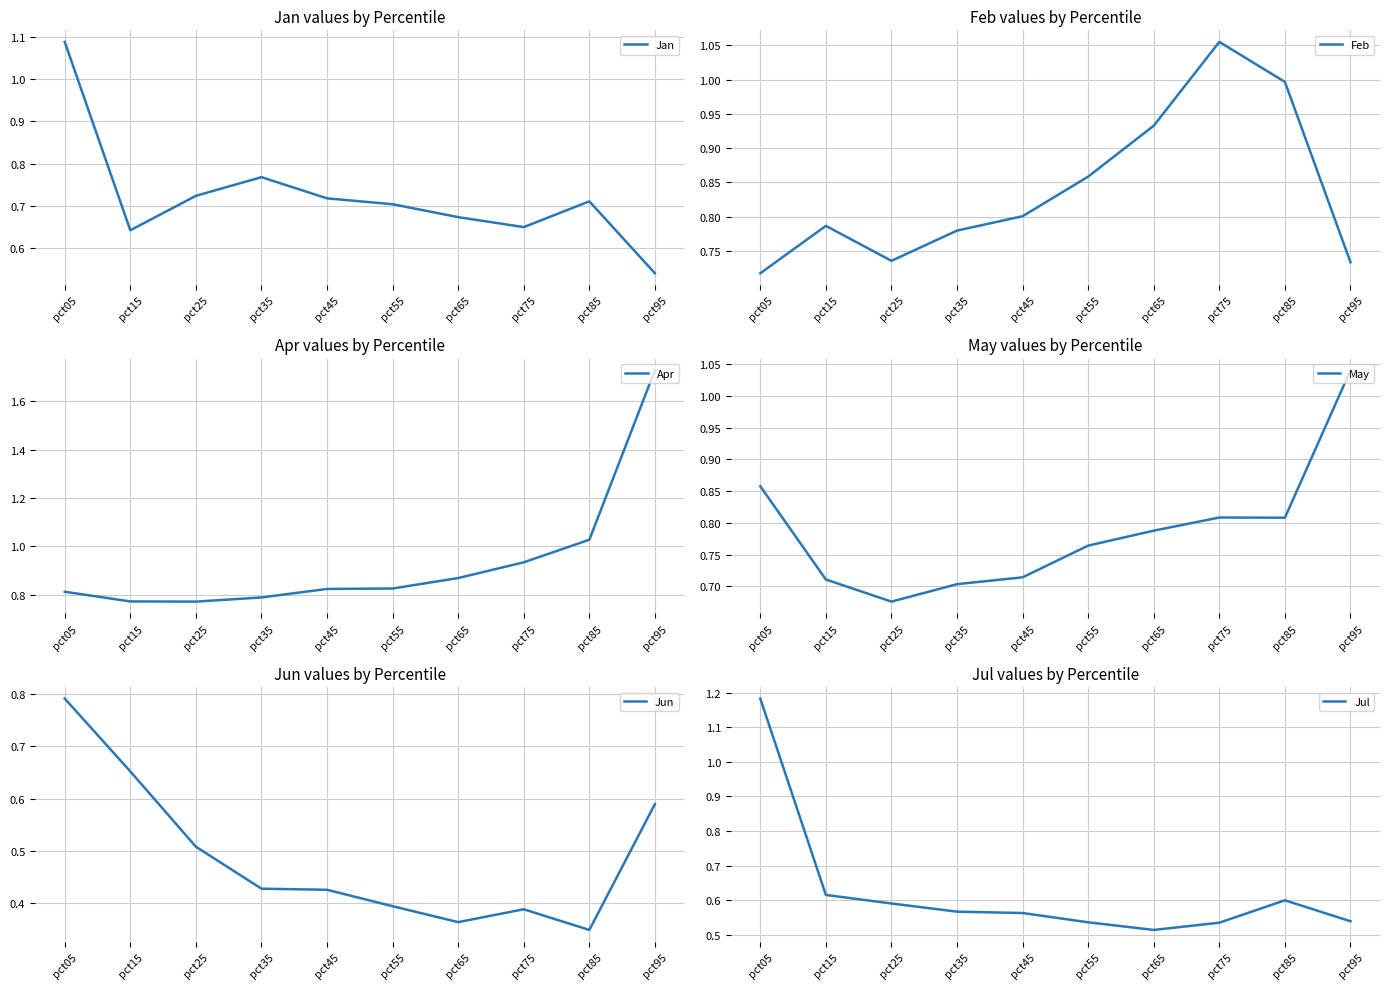

Between which two adjacent categories do May and Apr first intersect?

pct05 and pct15